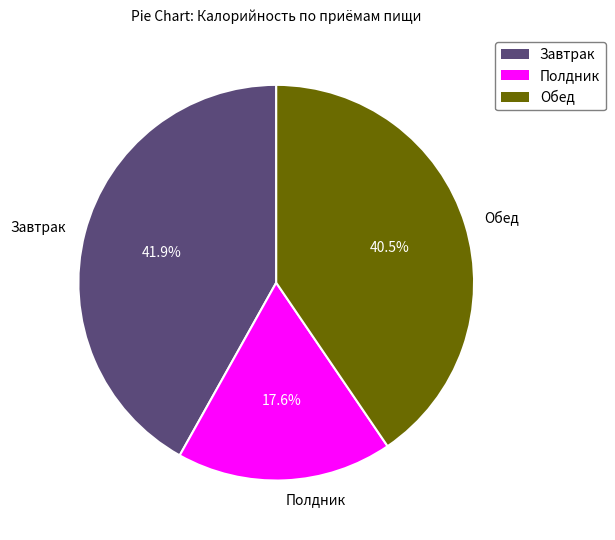

To the nearest percent, what is the difference between the Обед and Полдник slice percentages?

23%